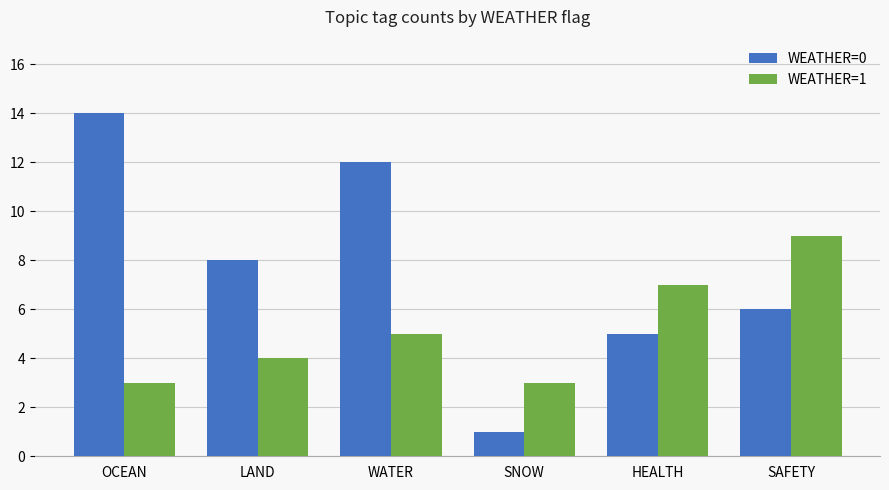

The value of WEATHER=0 at SNOW is 1. True or false?

True